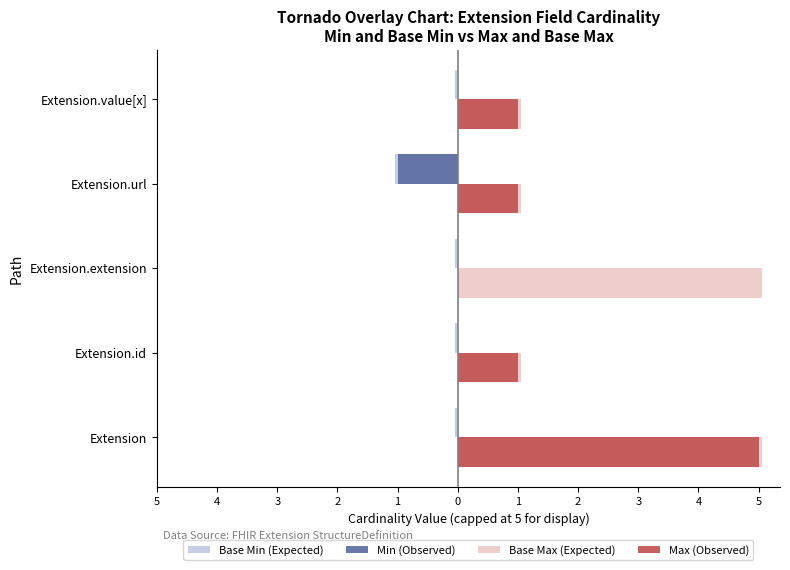

What is the value of the Max (Observed) bar at the 5th from the left?

1.0